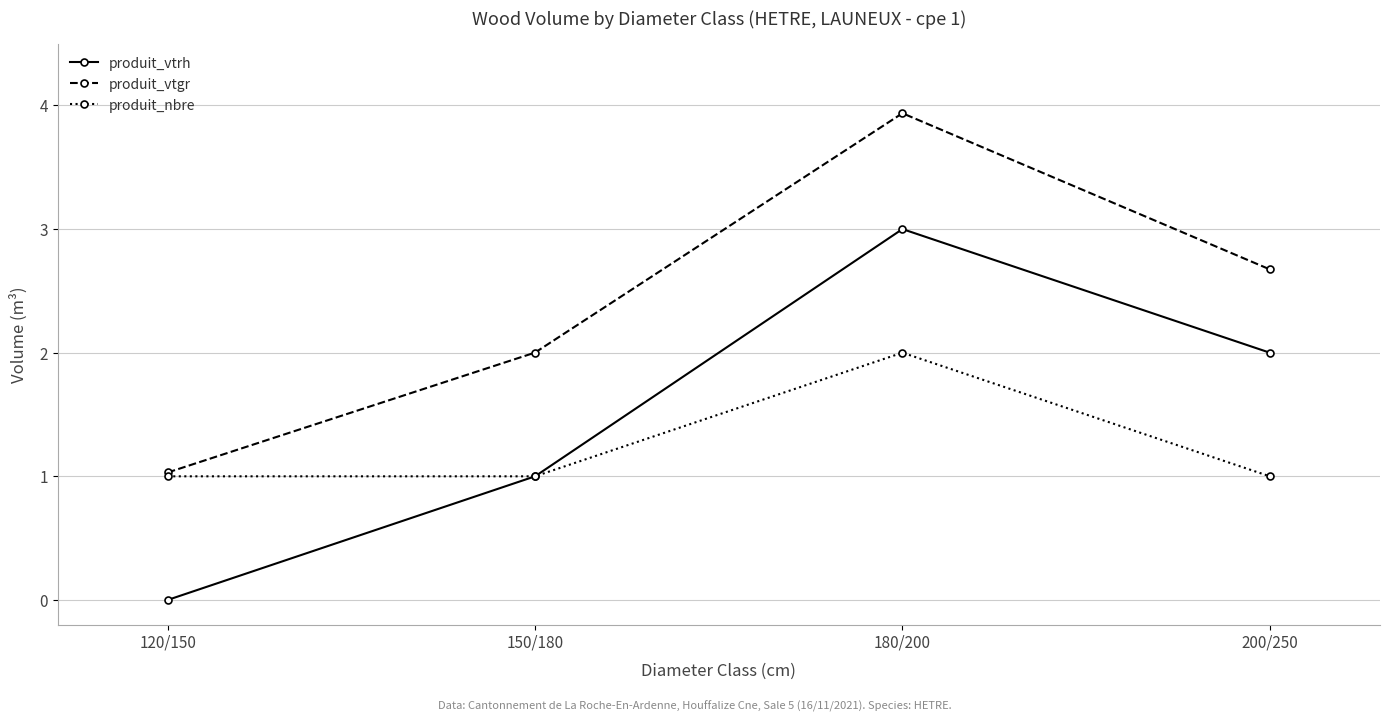

Is this an area chart (filled region under the line)?

No